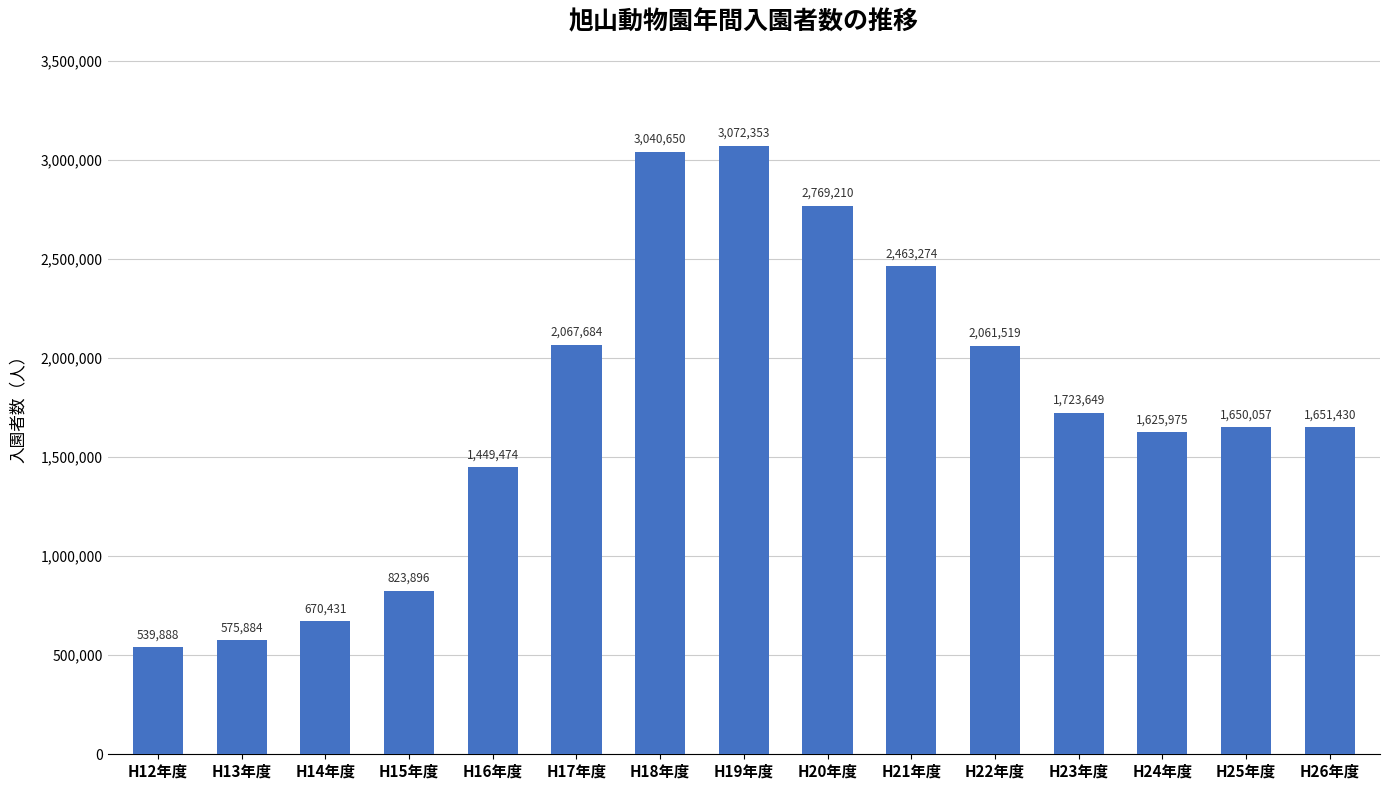

Are the bars grouped side by side (vs. stacked)?

No